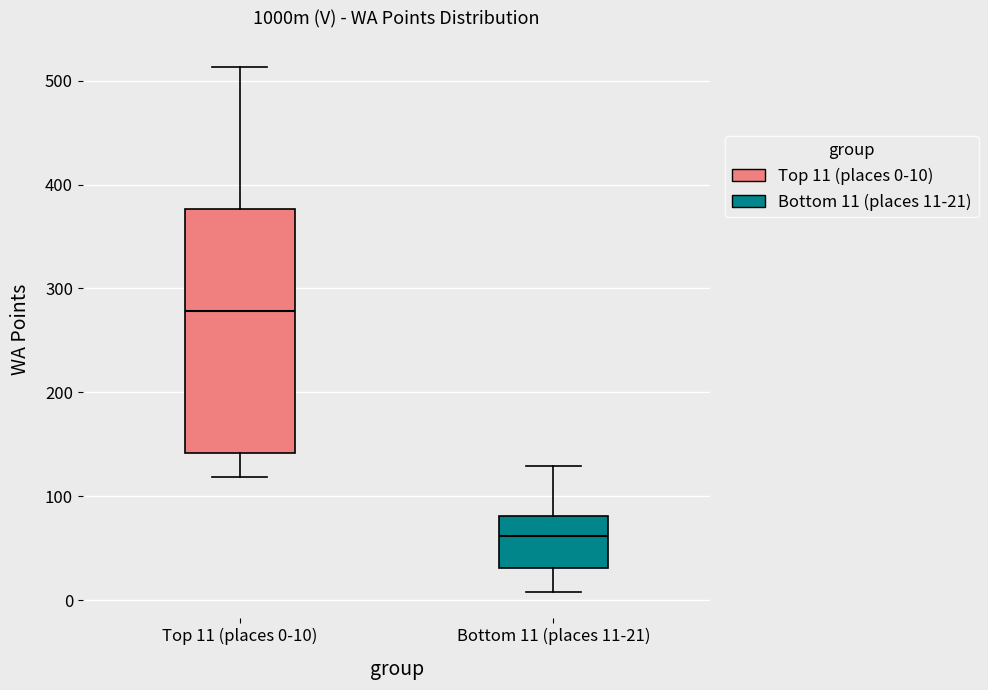

Comparing the boxes themselves (not the whiskers), which one is the tallest?

Top 11 (places 0-10)